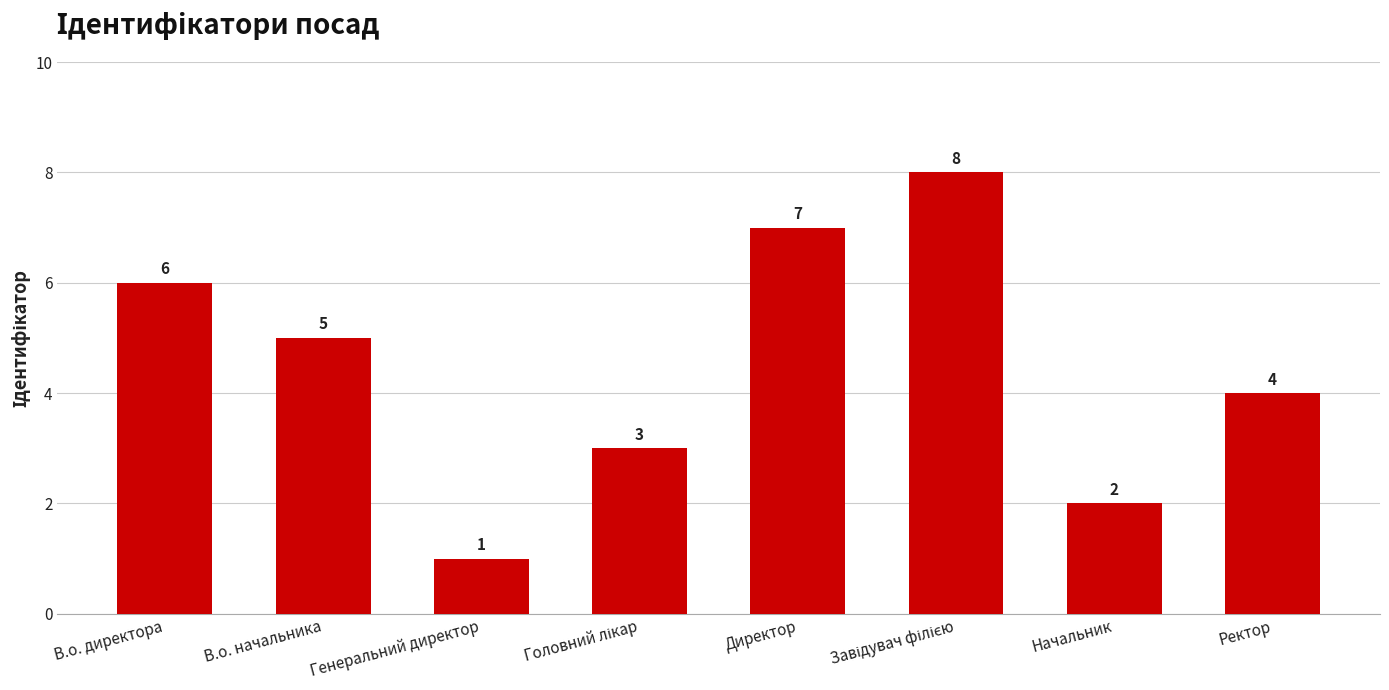

The value at В.о. директора is 9. True or false?

False